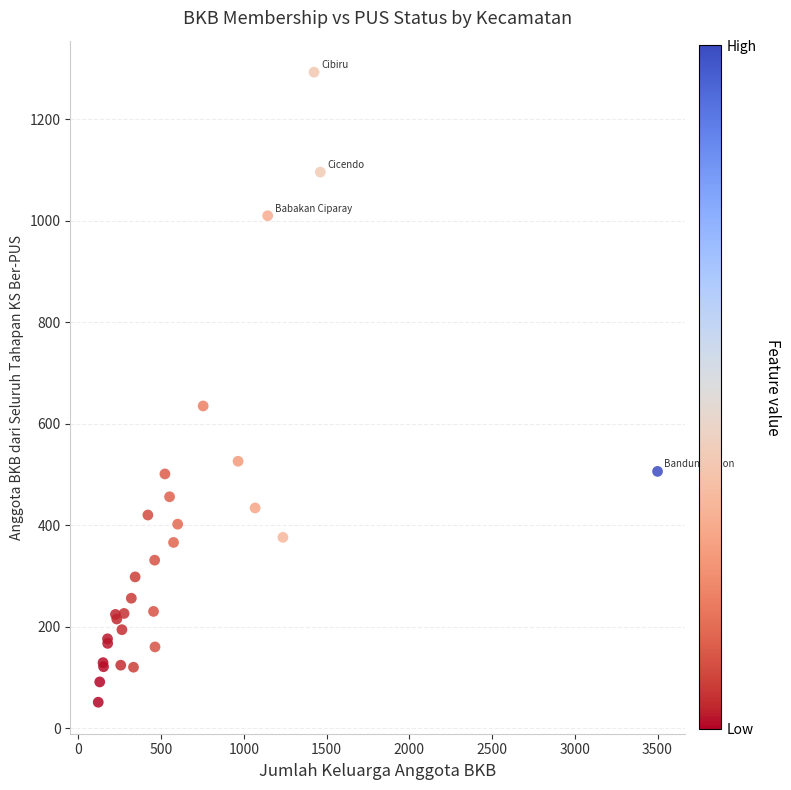

What Y value in the scatter plot is closest to 672?

635